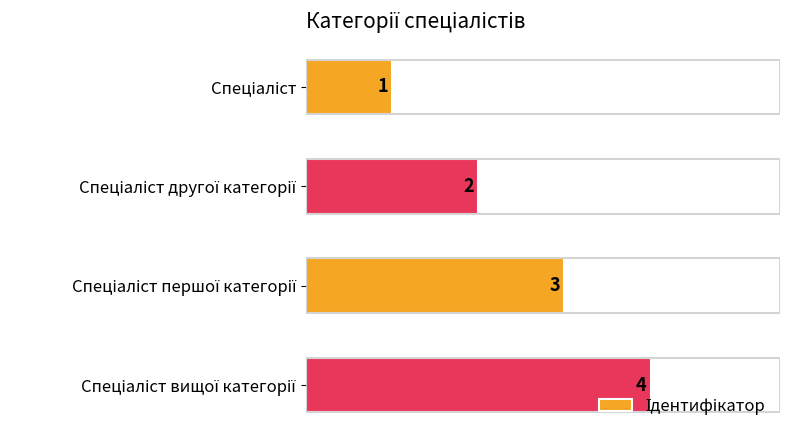

What is the difference between the maximum and minimum values?

3